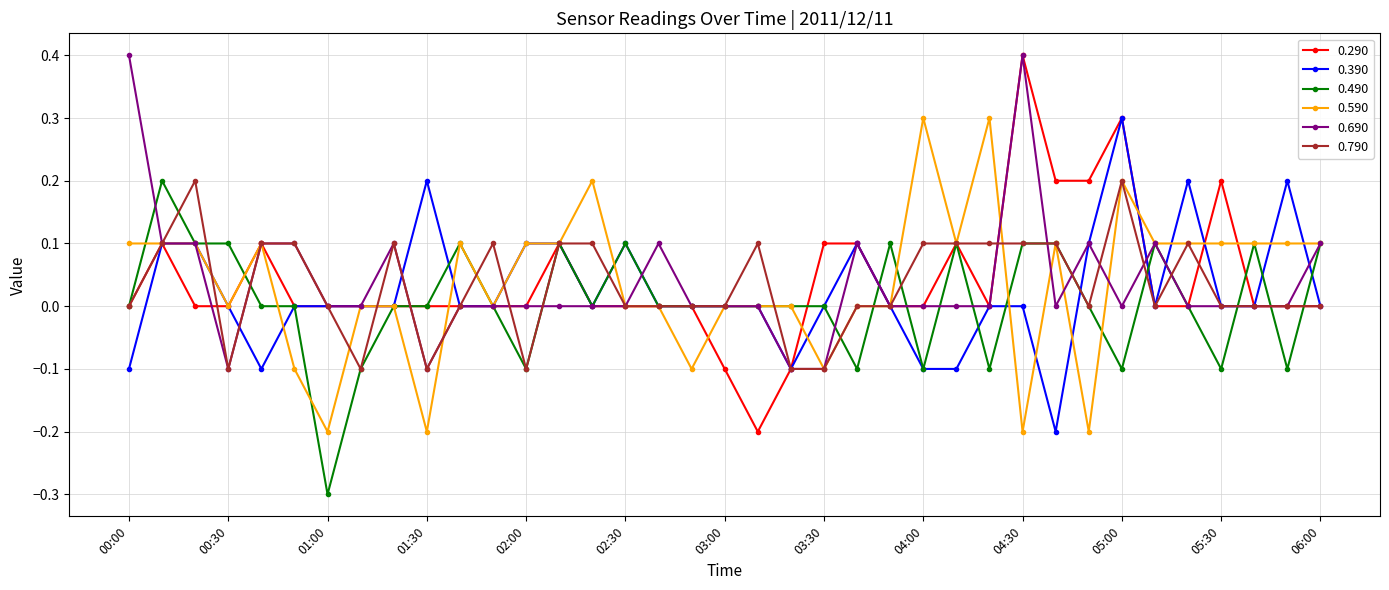

Which series has the widest spread of values?

0.290